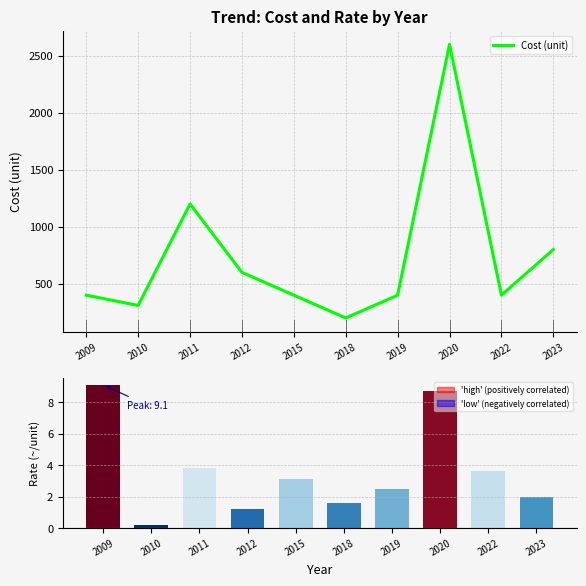

Between 2009 and 2018, which series saw the biggest shift?

Cost (unit)